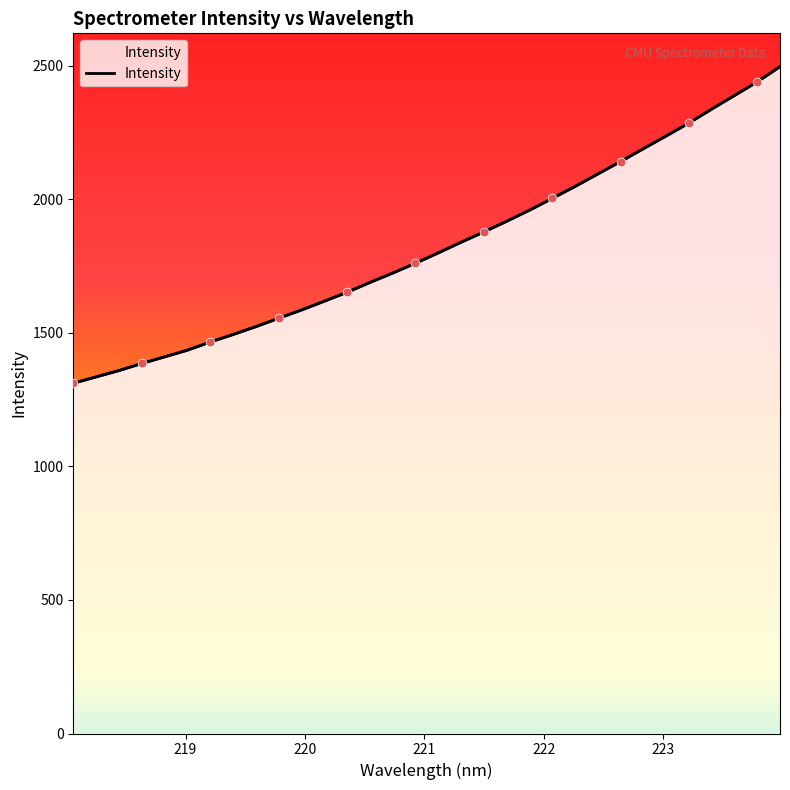

What is the change in value from 218.8244 to 223.5987?

+978.5